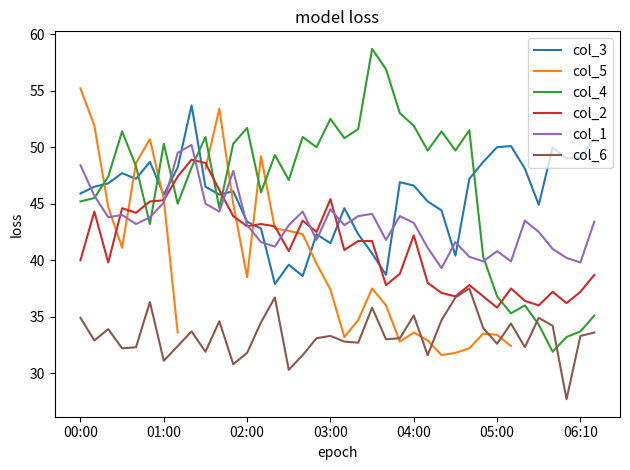

In col_5, how many points are lower than both neighbors (excluding endpoints)?

5